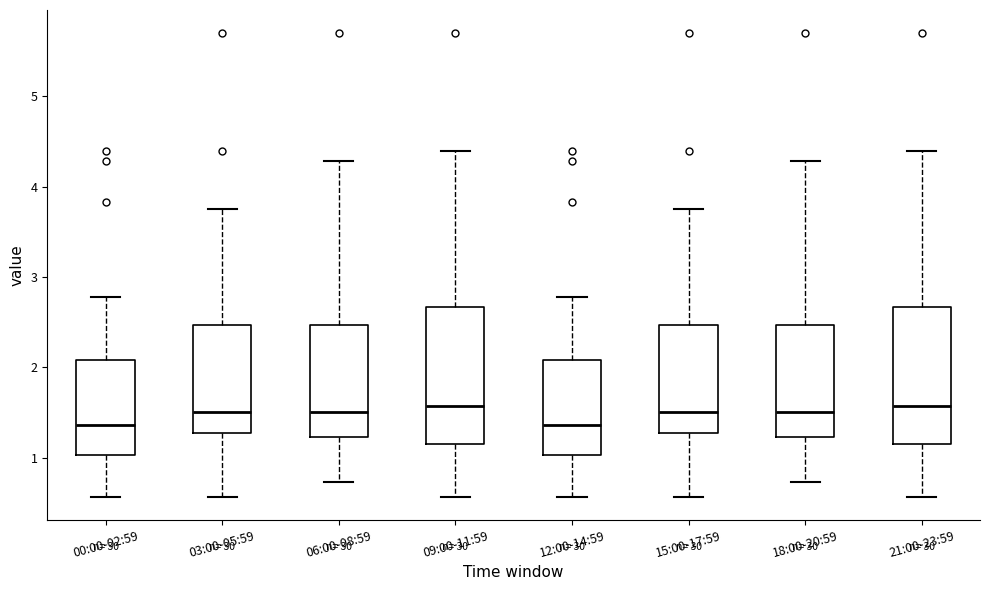

Reading left to right, transcribe this box plot: for each box, give where its median line is, the range the box spans, and where its two whiskers end, as read against the y-axis. The values are not printed on the chart, so give them approximately, as read against the axis.

00:00-02:59: median 1.4, box 1.0 to 2.1, whiskers 0.6 to 2.8
03:00-05:59: median 1.5, box 1.3 to 2.5, whiskers 0.6 to 3.8
06:00-08:59: median 1.5, box 1.2 to 2.5, whiskers 0.7 to 4.3
09:00-11:59: median 1.6, box 1.2 to 2.7, whiskers 0.6 to 4.4
12:00-14:59: median 1.4, box 1.0 to 2.1, whiskers 0.6 to 2.8
15:00-17:59: median 1.5, box 1.3 to 2.5, whiskers 0.6 to 3.8
18:00-20:59: median 1.5, box 1.2 to 2.5, whiskers 0.7 to 4.3
21:00-23:59: median 1.6, box 1.2 to 2.7, whiskers 0.6 to 4.4